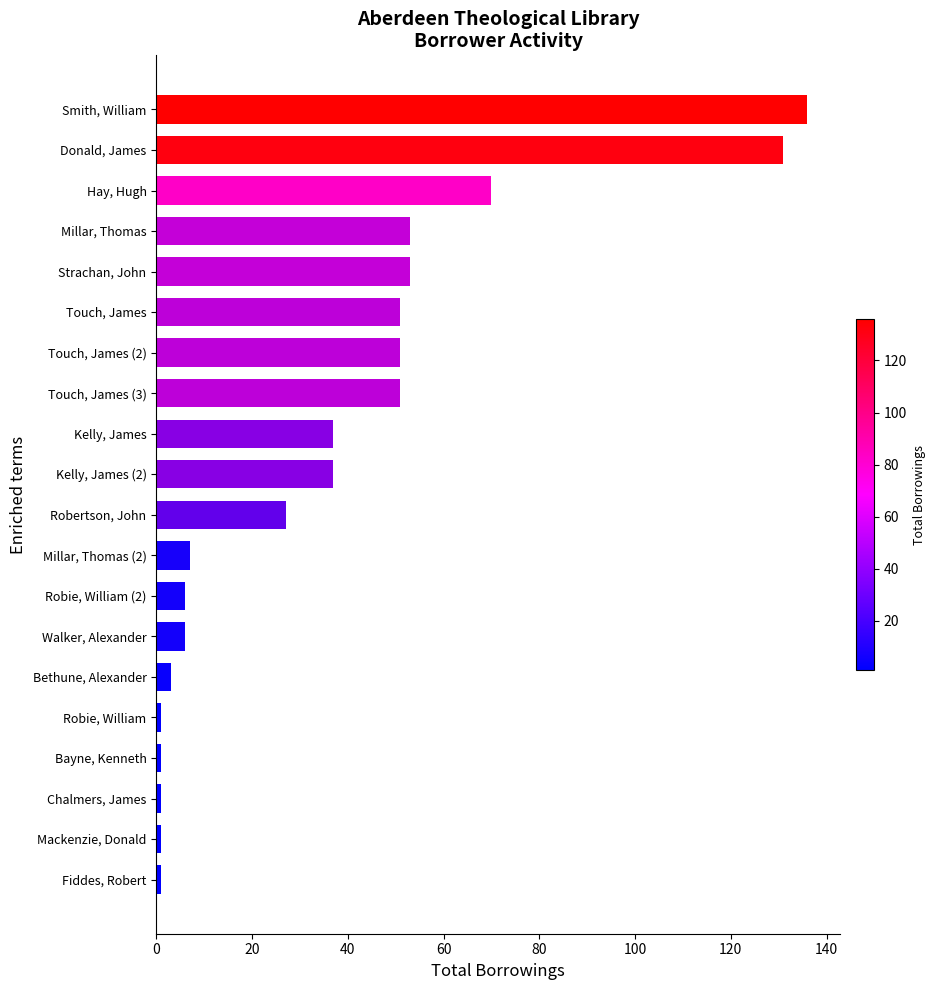

What is the smallest value displayed?

1